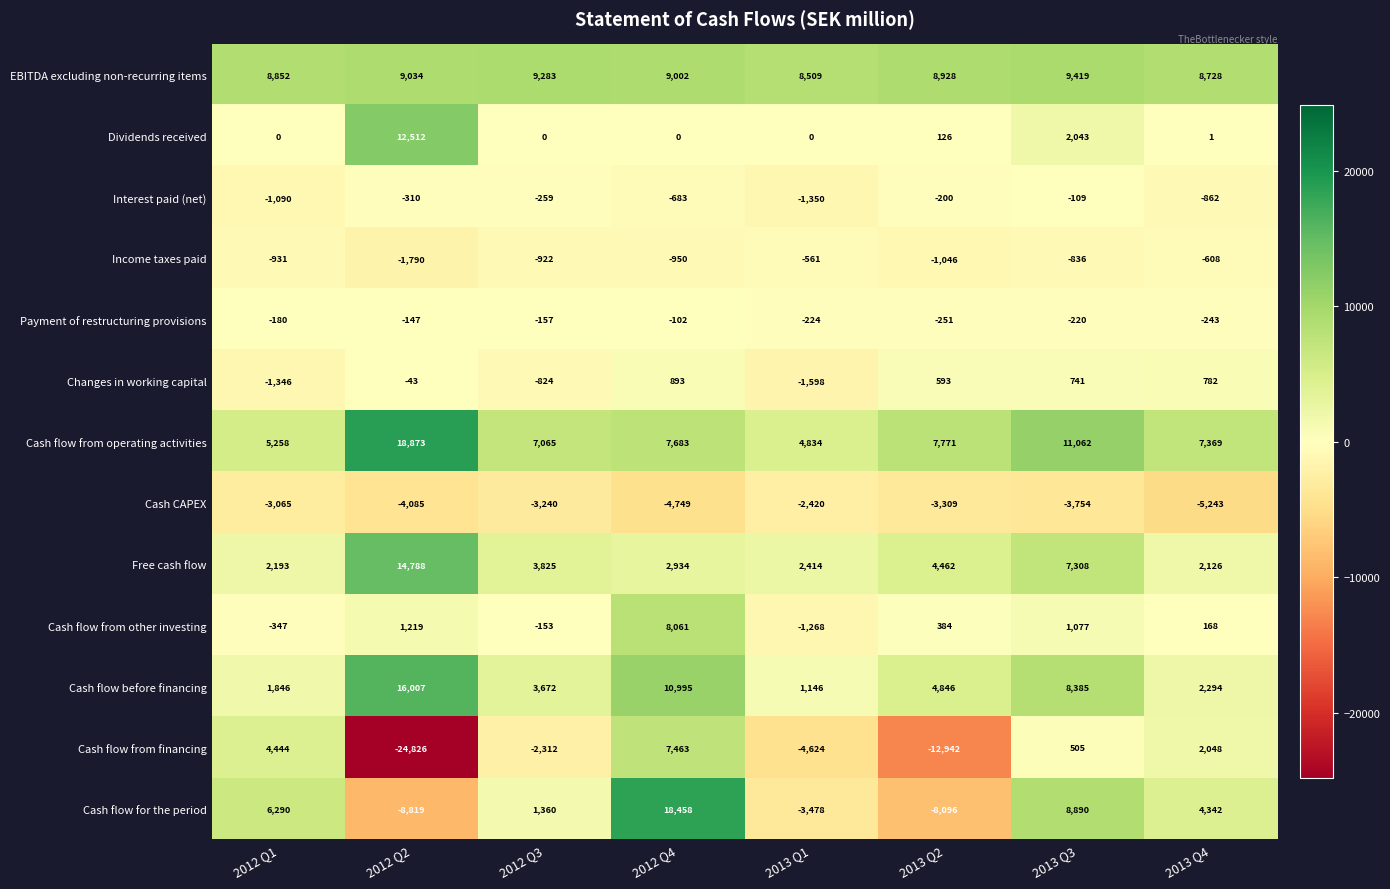

What is the difference between the second highest and minimum values in the Cash CAPEX series?

2178